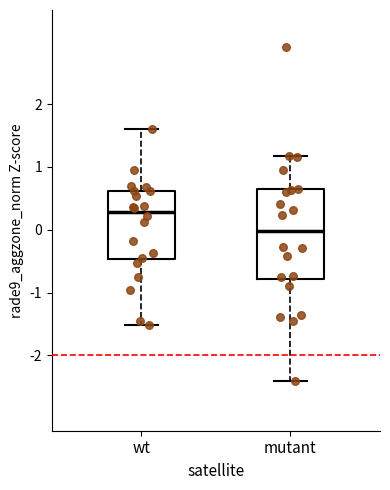

Where does the upper whisker of the box for mutant end on the y-axis? The values are not printed on the chart, so give them approximately, as read against the axis.

1.2